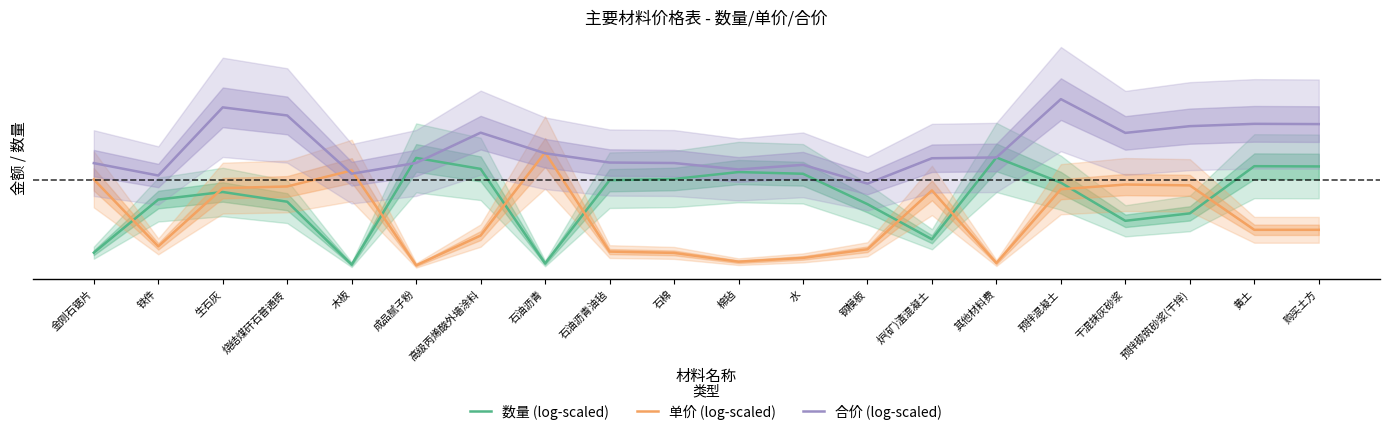

Between 石油沥青油毡 and 水, which is larger?

水